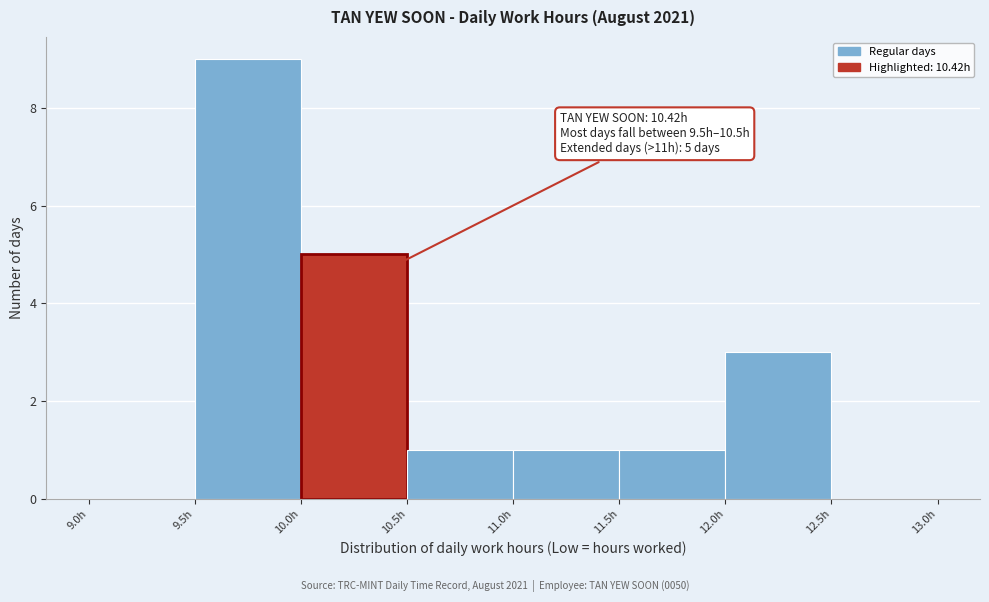

Which range on the x-axis has the tallest bar?

9.5 to 10.0